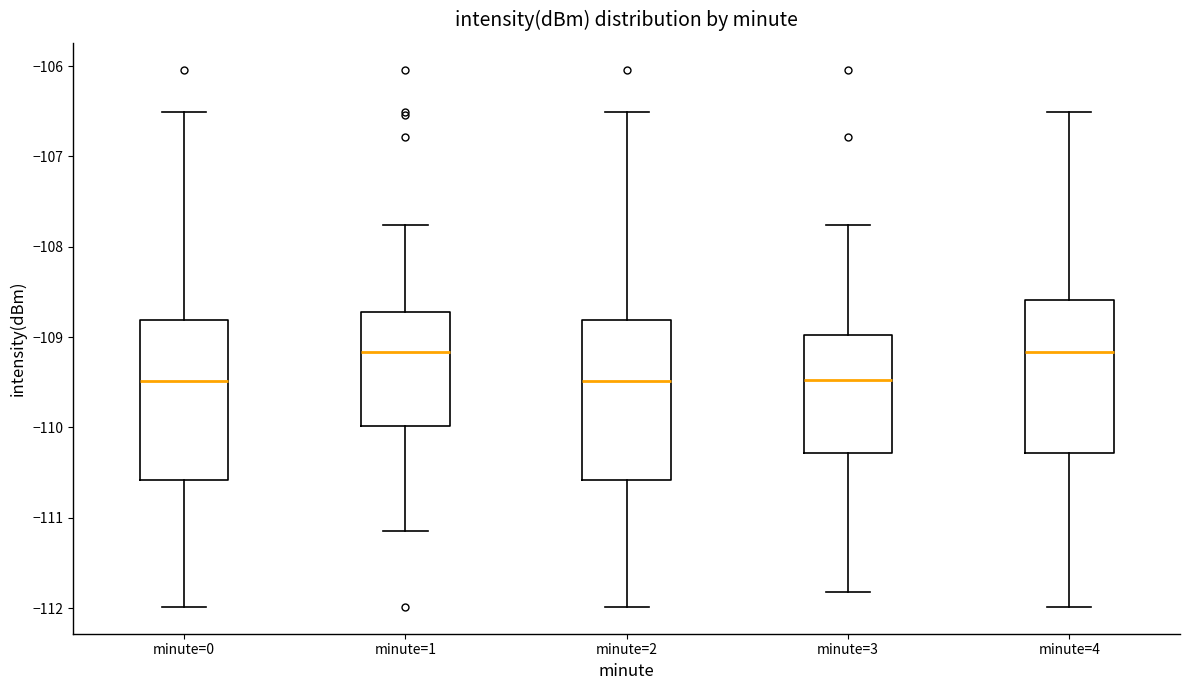

Reading left to right, read every box against the y-axis: the position of its median line, the range the box covers, and the ends of its whiskers. The values are not printed on the chart, so give them approximately, as read against the axis.

minute=0: median -109.5, box -110.6 to -108.8, whiskers -112.0 to -106.5
minute=1: median -109.2, box -110.0 to -108.7, whiskers -111.1 to -107.8
minute=2: median -109.5, box -110.6 to -108.8, whiskers -112.0 to -106.5
minute=3: median -109.5, box -110.3 to -109.0, whiskers -111.8 to -107.8
minute=4: median -109.2, box -110.3 to -108.6, whiskers -112.0 to -106.5